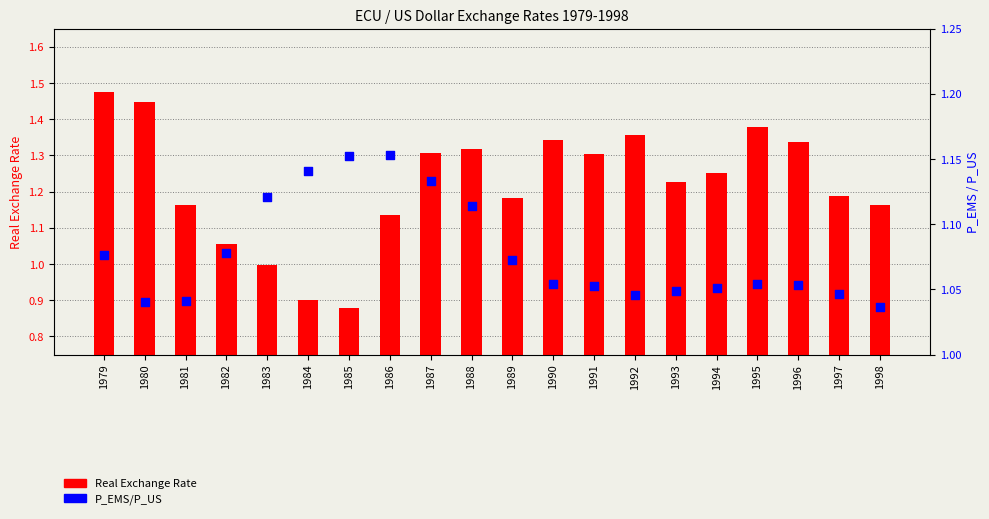

What is the total value across all series at 1990?

2.4